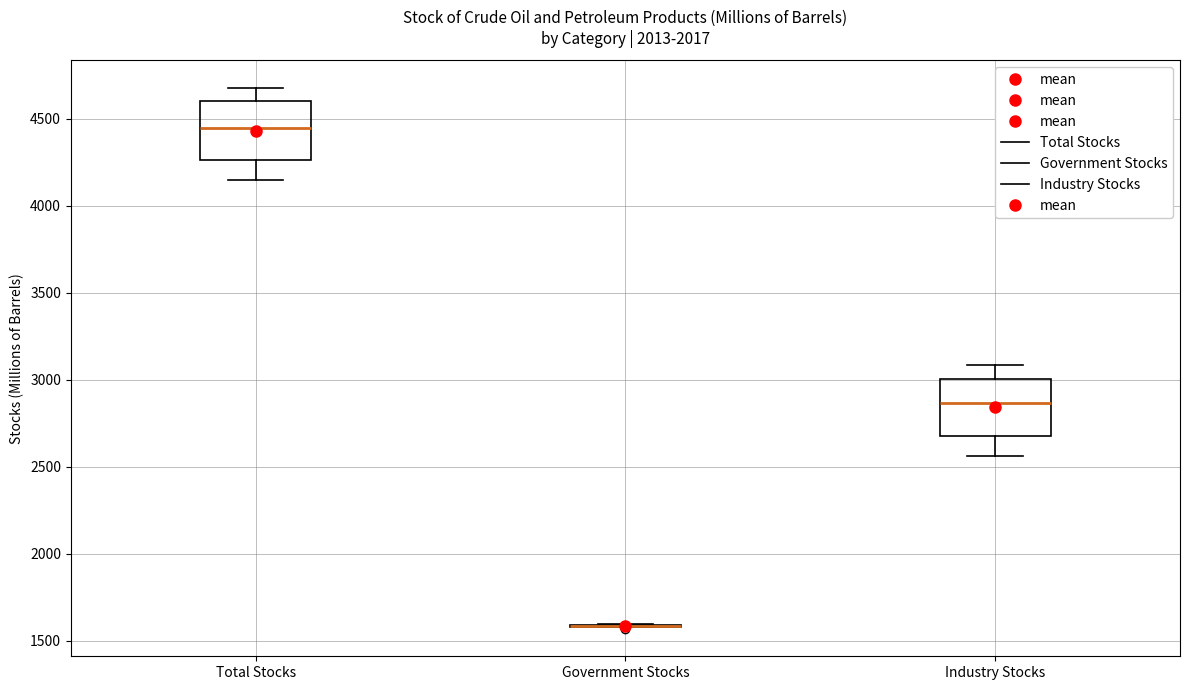

Where is the lower edge of the box for Industry Stocks on the y-axis? The values are not printed on the chart, so give them approximately, as read against the axis.

2700